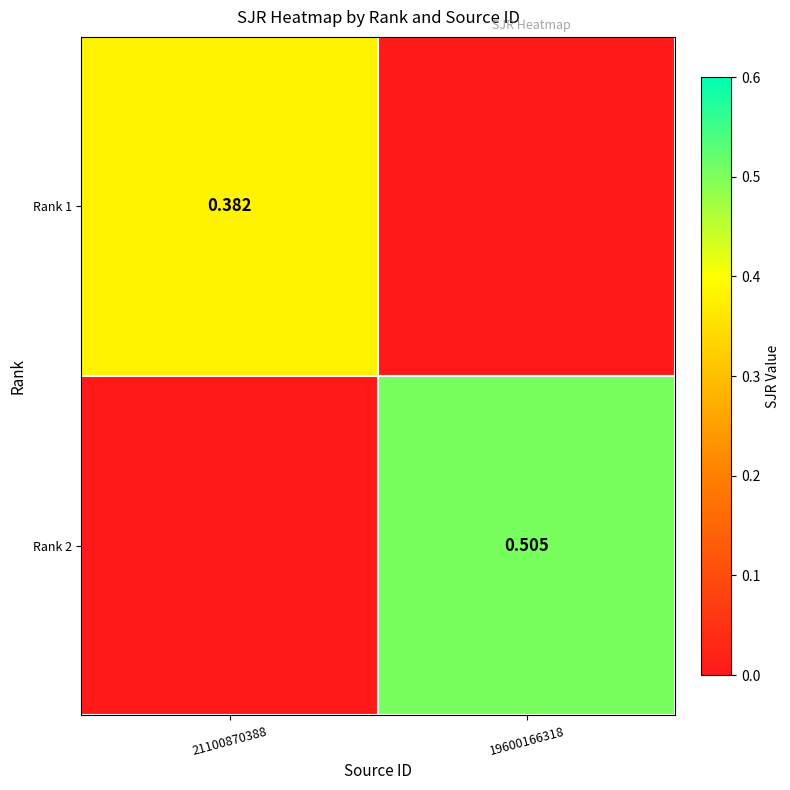

What is the spread (max minus min) of values at 19600166318?

0.5